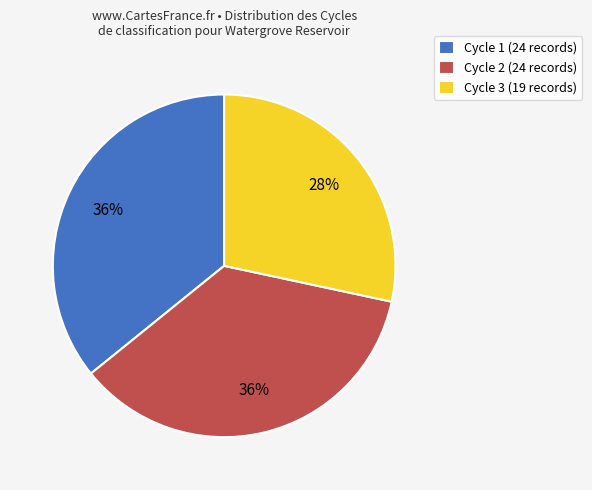

To the nearest percent, what is the combined percentage of Cycle 2 (24 records) and Cycle 3 (19 records)?

64%